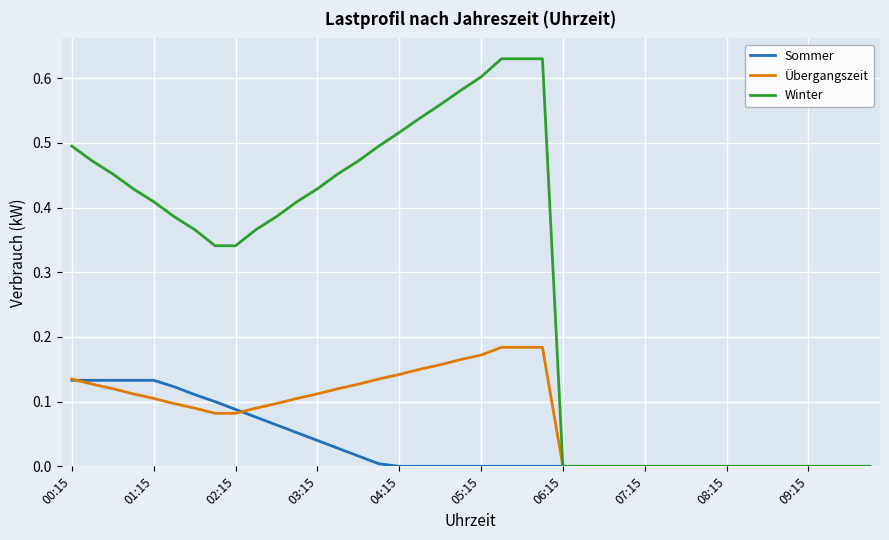

What is the sum of all Sommer values?

1.4